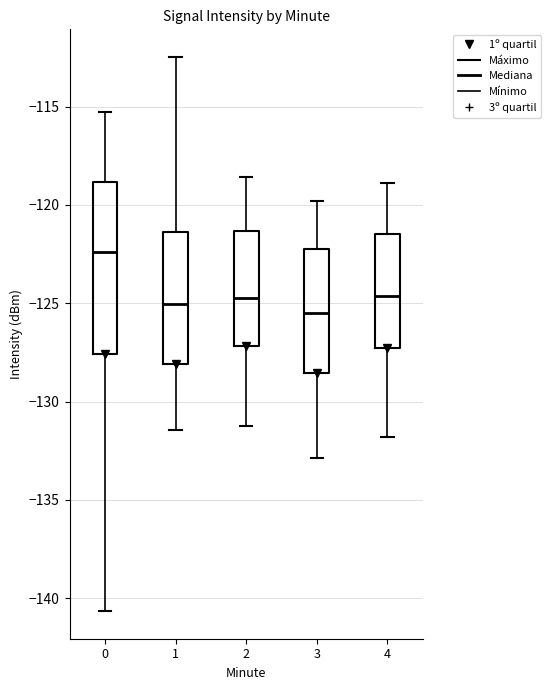

Where is the lower edge of the box at x = 2 on the y-axis? The values are not printed on the chart, so give them approximately, as read against the axis.

-127.0